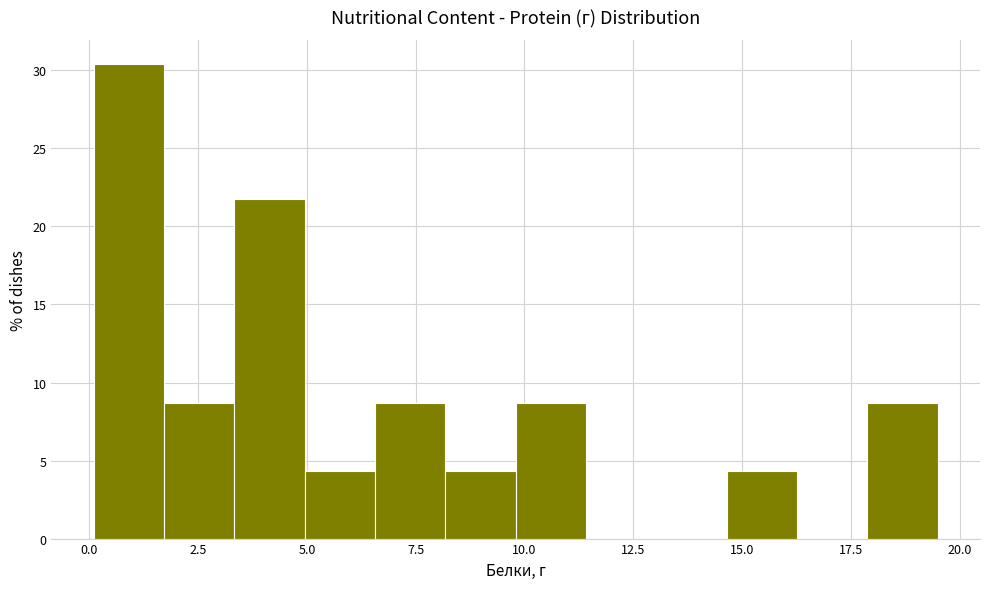

Around what value on the x-axis is the tallest bar? Give the approximate position of its centre, as read against the axis.

1.0